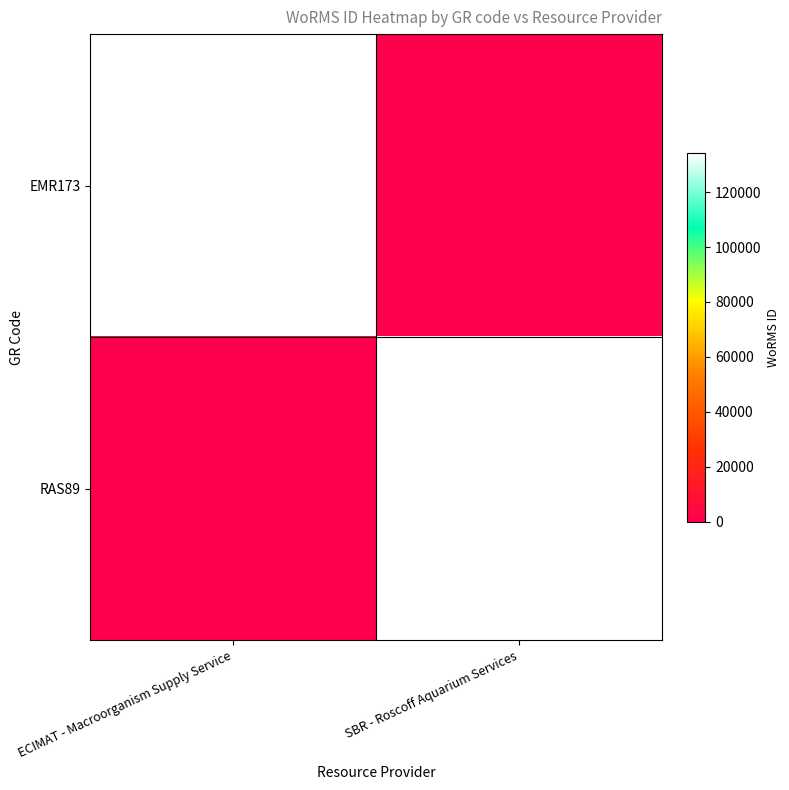

At how many categories does at least one series exceed 122827?

2